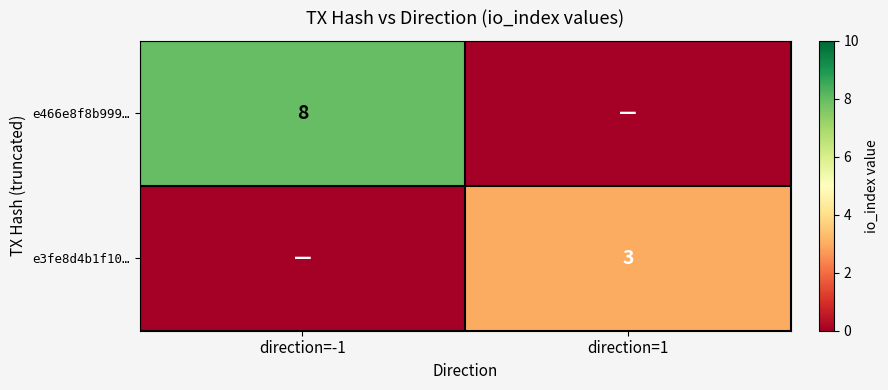

Is it true that e3fe8d4b1f10… equals 3 at direction=1?

True